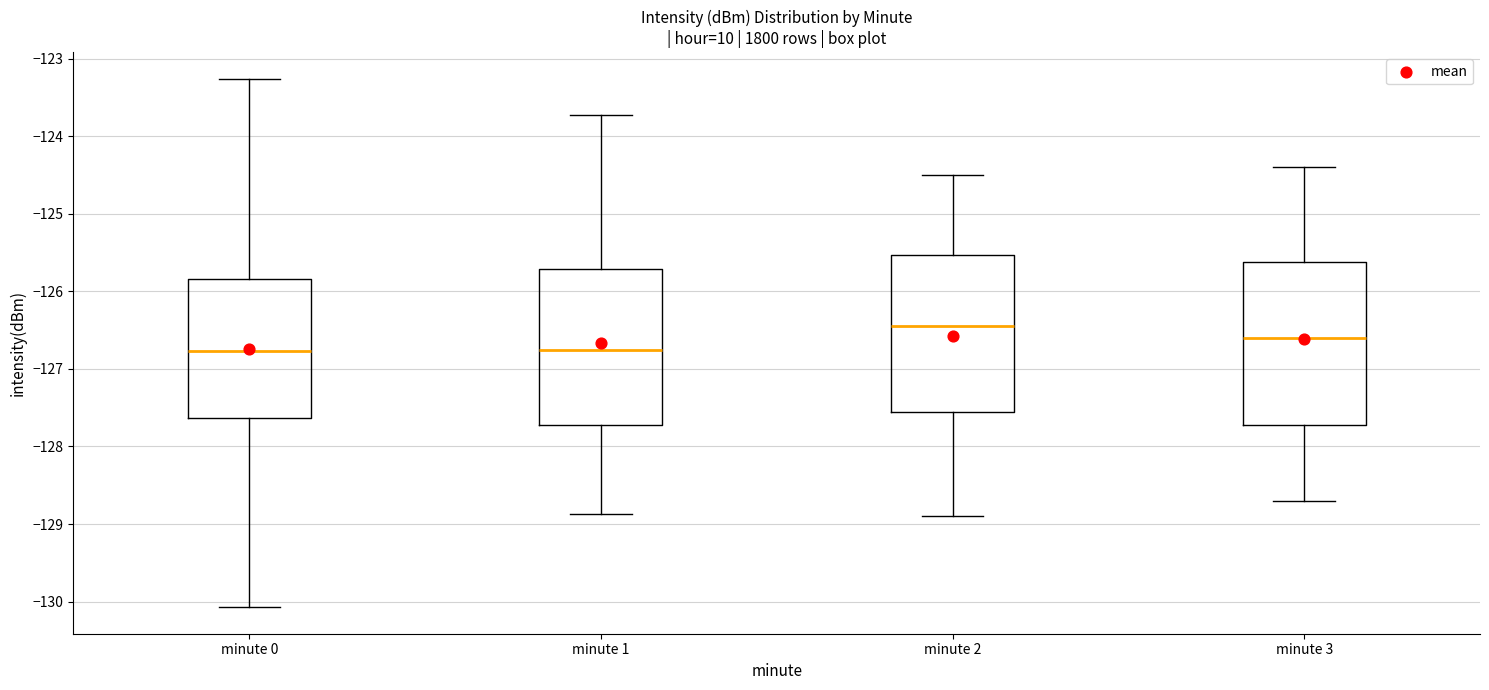

Reading left to right, read every box against the y-axis: the position of its median line, the range the box covers, and the ends of its whiskers. The values are not printed on the chart, so give them approximately, as read against the axis.

minute 0: median -126.8, box -127.6 to -125.8, whiskers -130.1 to -123.3
minute 1: median -126.7, box -127.7 to -125.7, whiskers -128.9 to -123.7
minute 2: median -126.4, box -127.5 to -125.5, whiskers -128.9 to -124.5
minute 3: median -126.6, box -127.7 to -125.6, whiskers -128.7 to -124.4